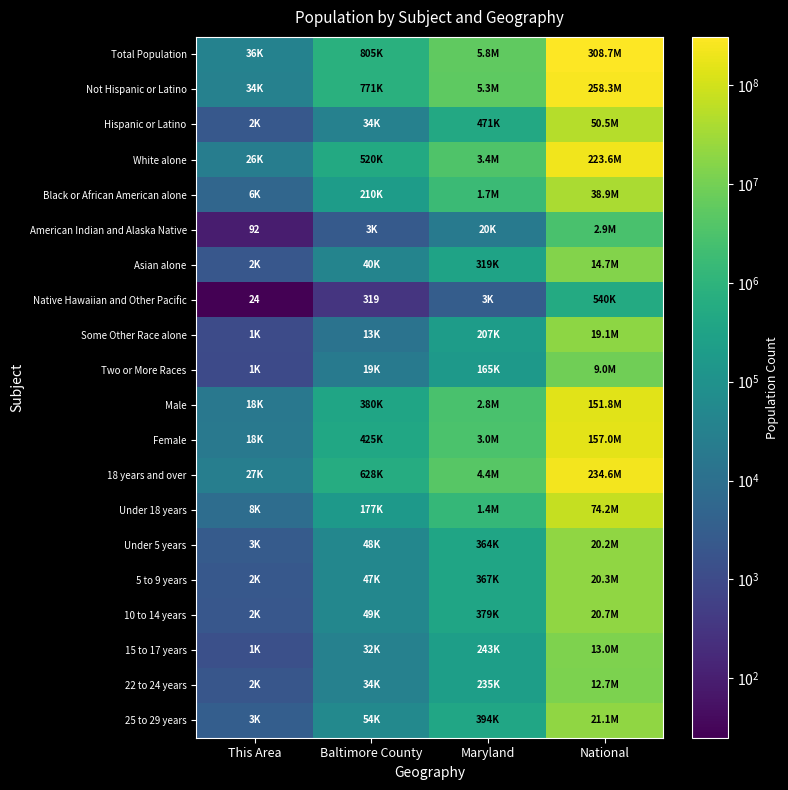

List the labels in order of 10 to 14 years value, largest first.

National, Maryland, Baltimore County, This Area